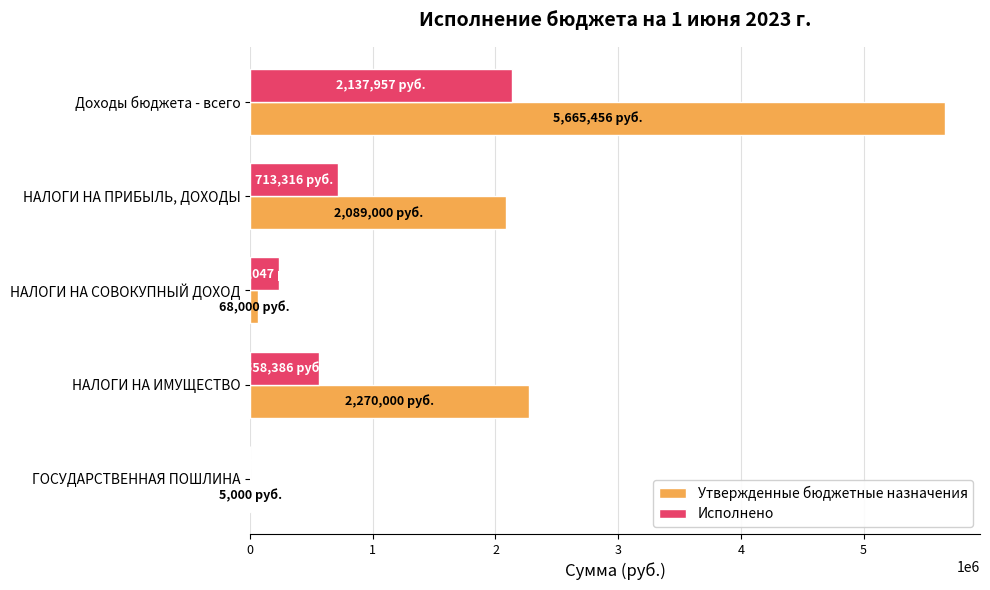

What is the maximum value for Утвержденные бюджетные назначения?

5665455.8